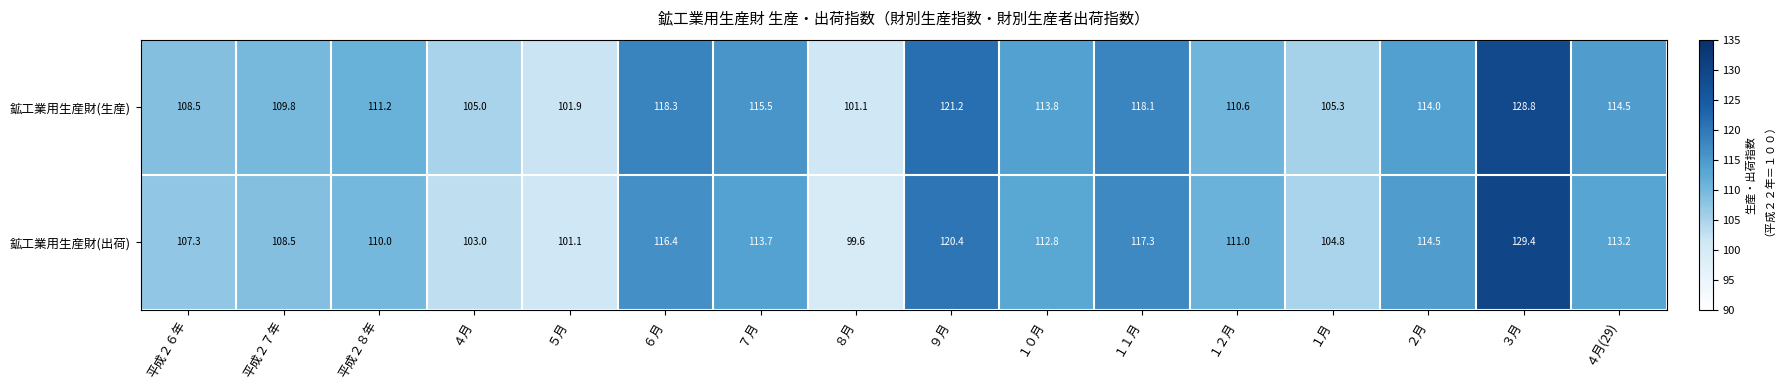

The value of 鉱工業用生産財(出荷) at １月 is 104.8. True or false?

True